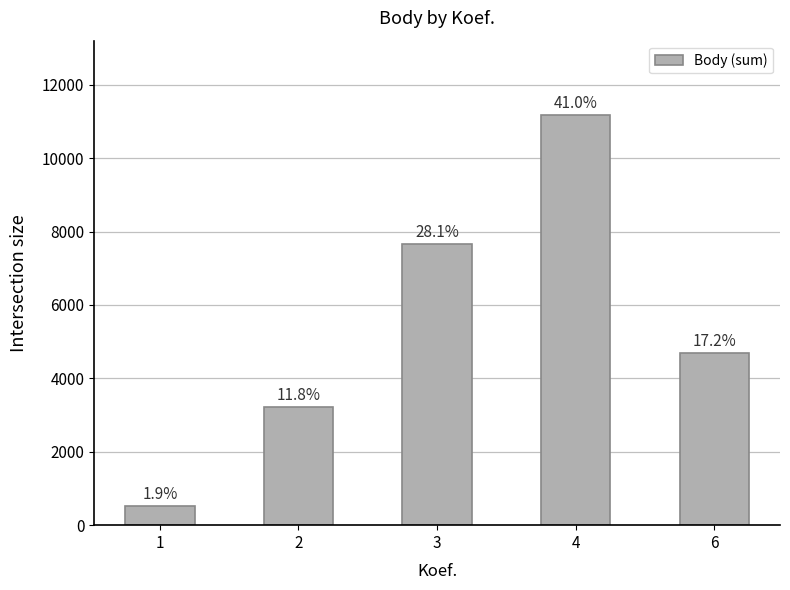

Reading left to right, list all the values displayed in this chart.

524	3208	7673	11187	4693